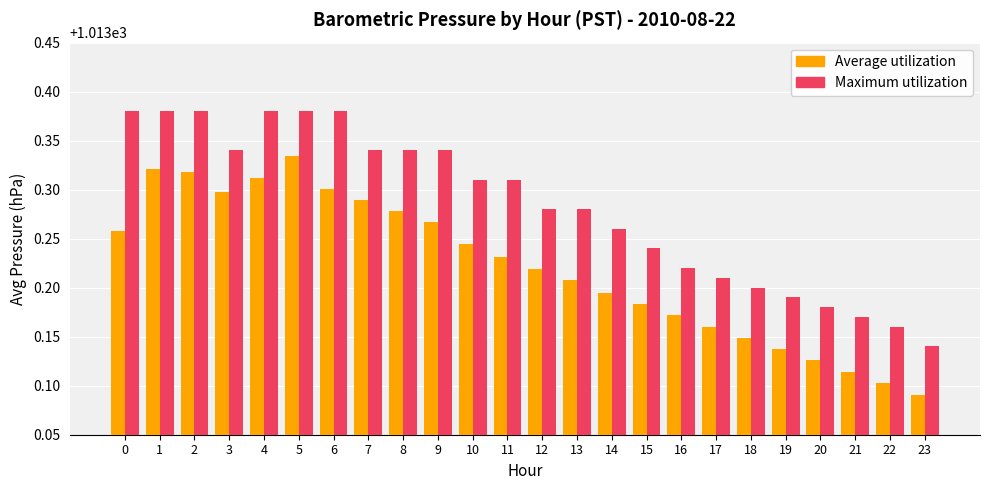

Are the bars grouped side by side (vs. stacked)?

Yes